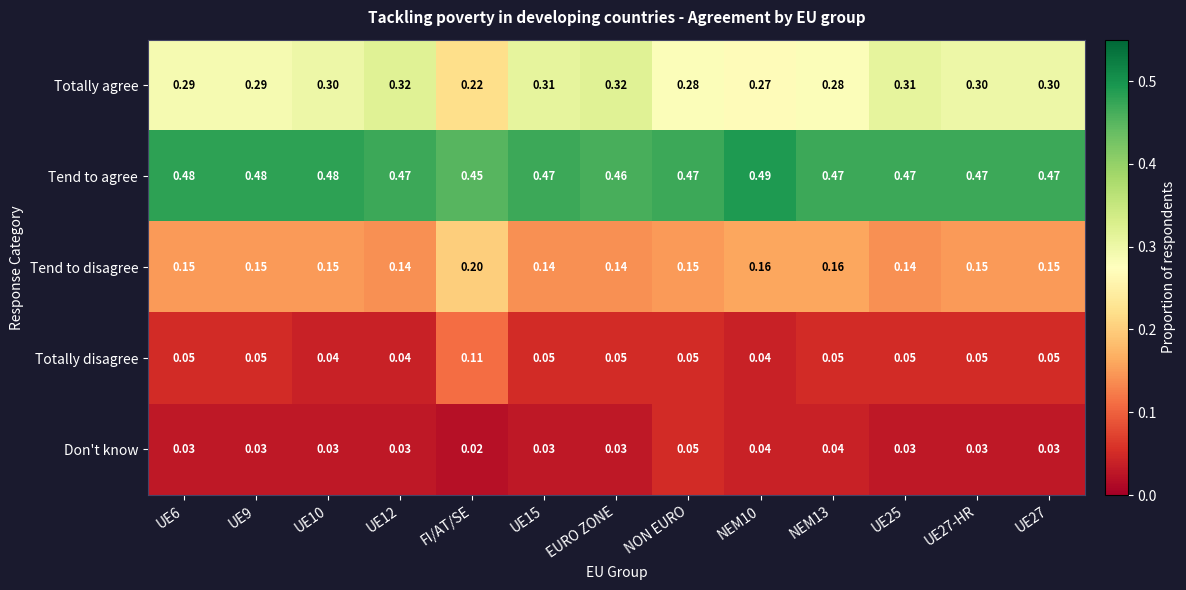

Rank the series at UE27 from highest to lowest value.

Tend to agree, Totally agree, Tend to disagree, Totally disagree, Don't know